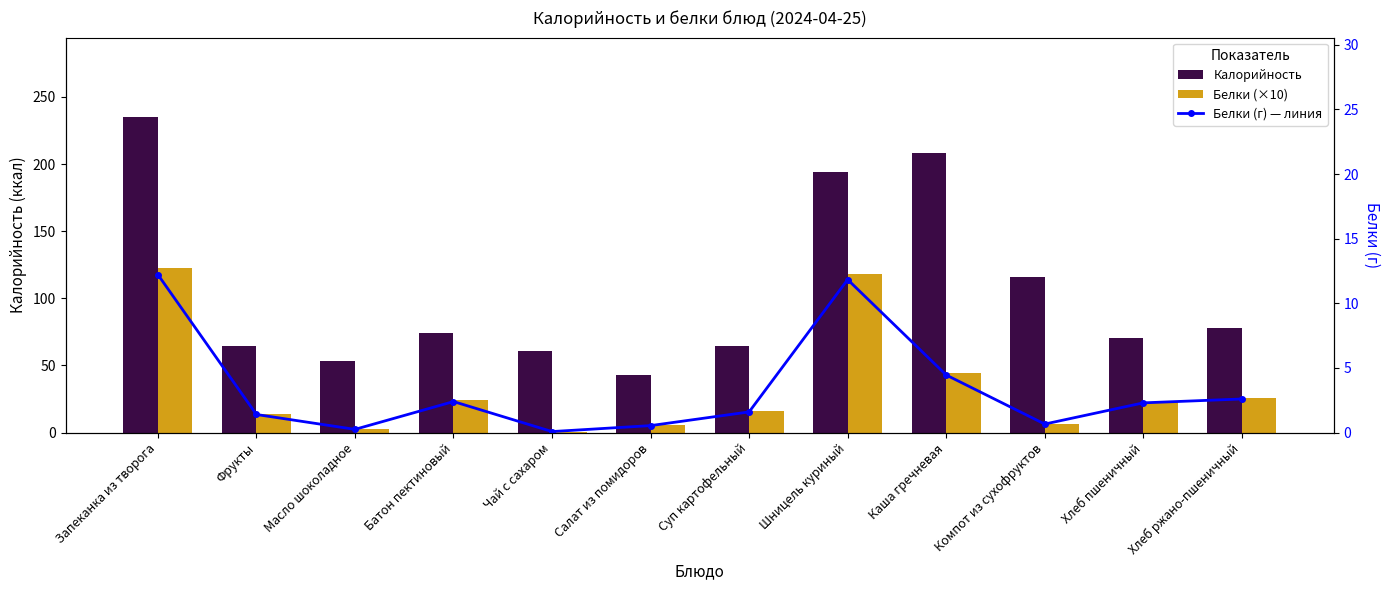

Which series has the widest spread of values?

Калорийность